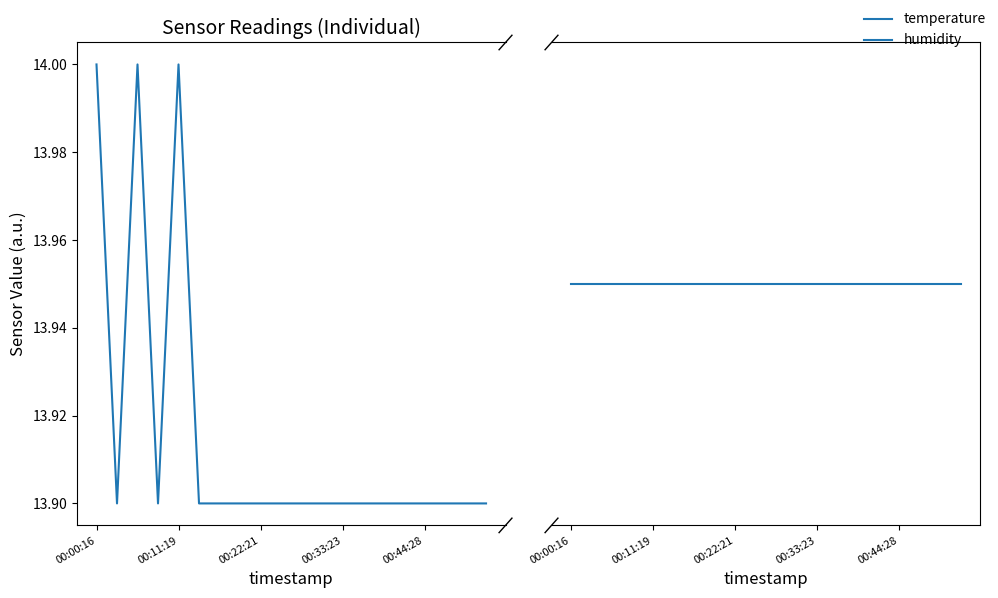

In temperature, how many points are higher than both neighbors (excluding endpoints)?

2